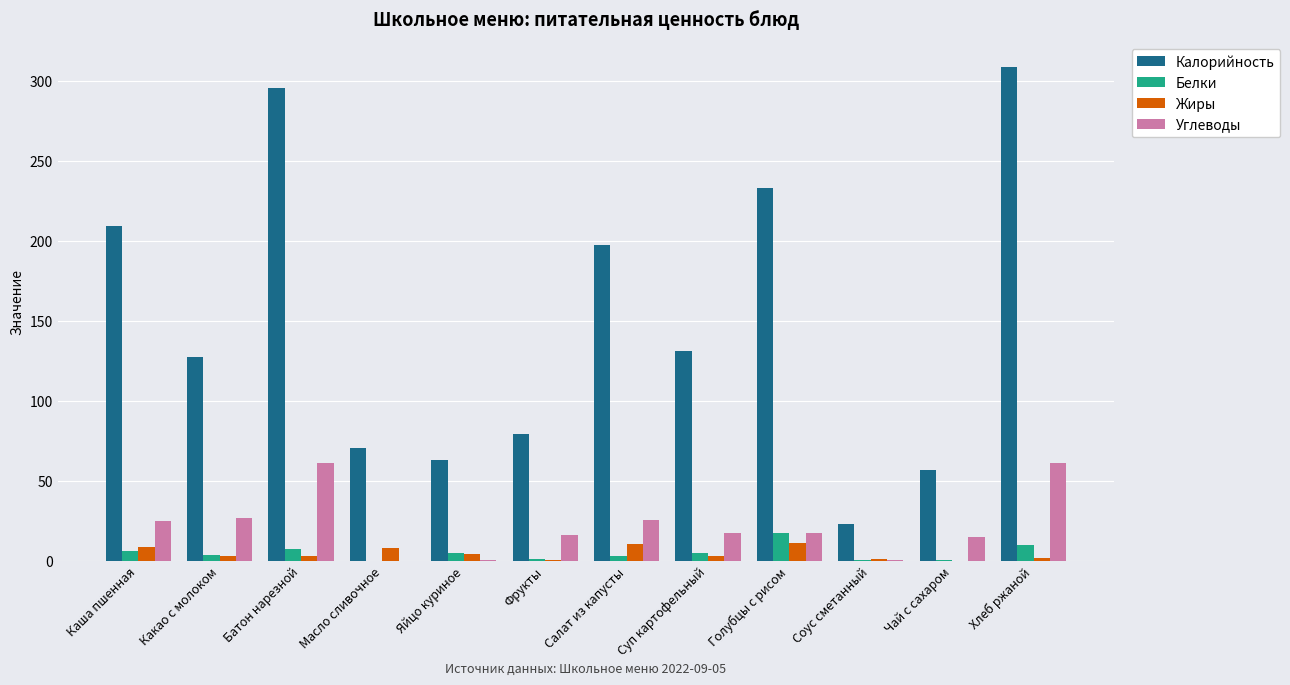

How many groups of bars are there?

12